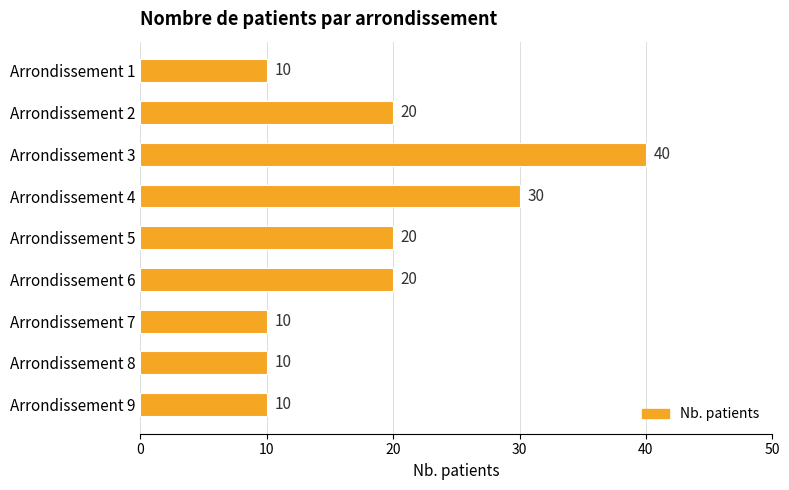

How many values are between 10 and 20?

7